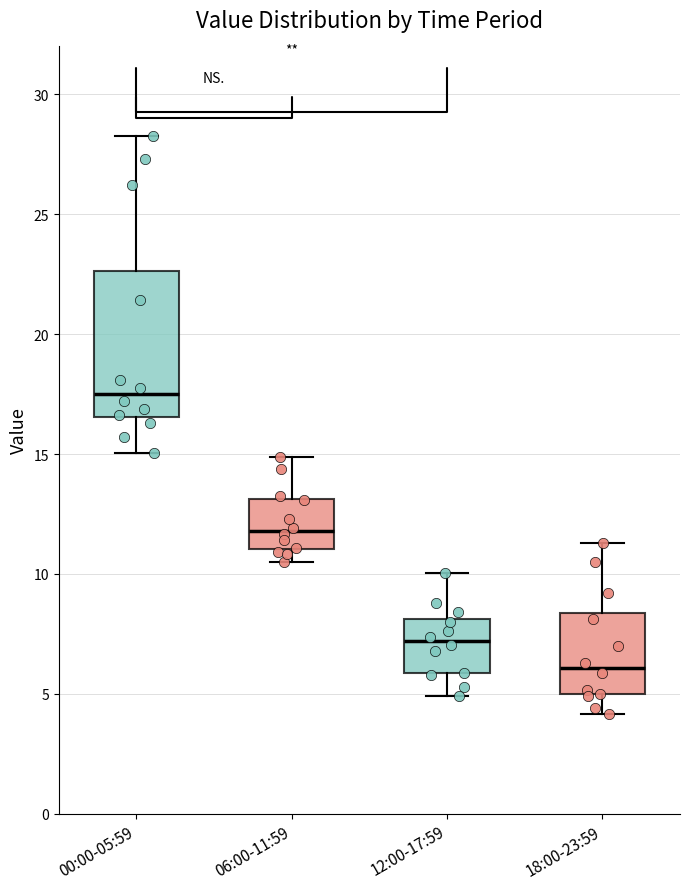

Where does the median line of the box for 12:00-17:59 sit on the y-axis? The values are not printed on the chart, so give them approximately, as read against the axis.

7.0